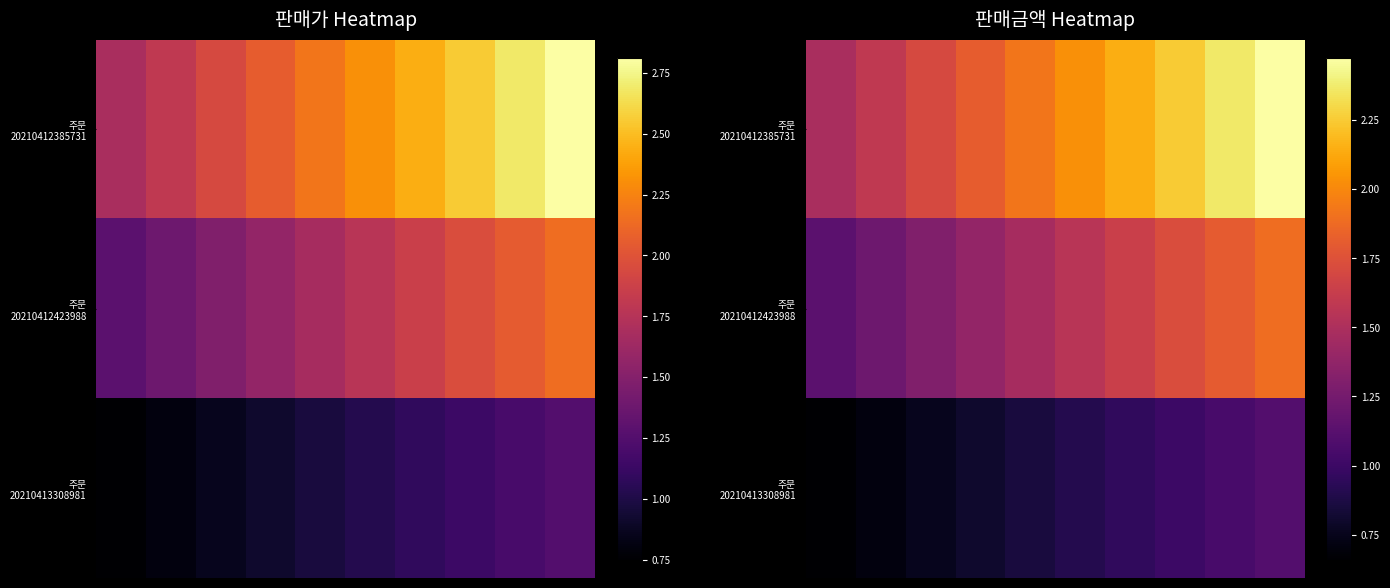

At which category does the chart reach its peak across all series?

9